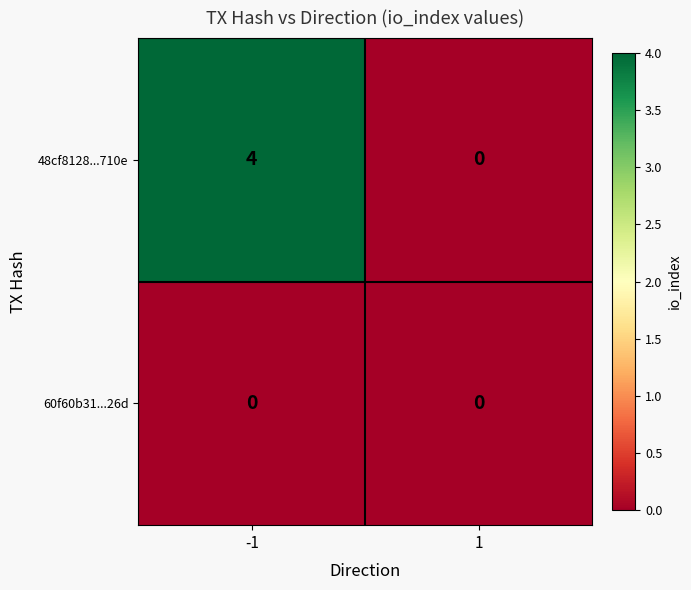

List the series in order of their overall mean, lowest first.

60f60b31...26d, 48cf8128...710e